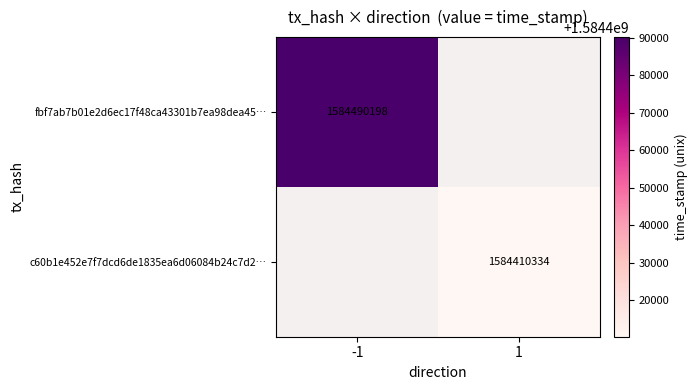

What is the smallest value displayed?

1584410334.0